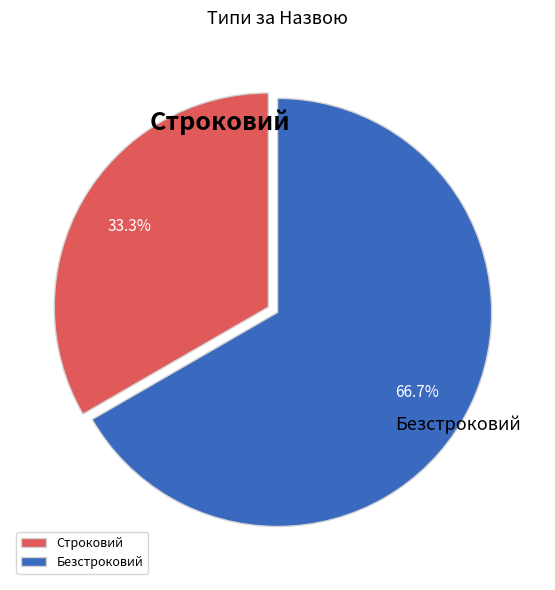

Combined, do Строковий and Безстроковий account for over 50%?

Yes